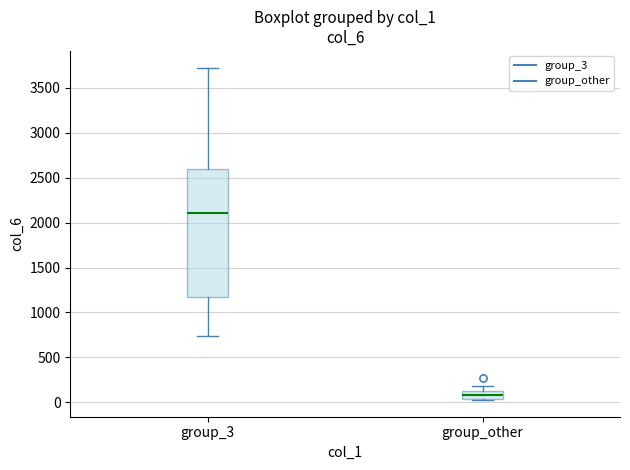

Reading left to right, transcribe this box plot: for each box, give where its median line is, the range the box spans, and where its two whiskers end, as read against the y-axis. The values are not printed on the chart, so give them approximately, as read against the axis.

group_3: median 2100, box 1150 to 2600, whiskers 750 to 3750
group_other: median 100 (inside the box), box 50 to 100, whiskers 0 to 200